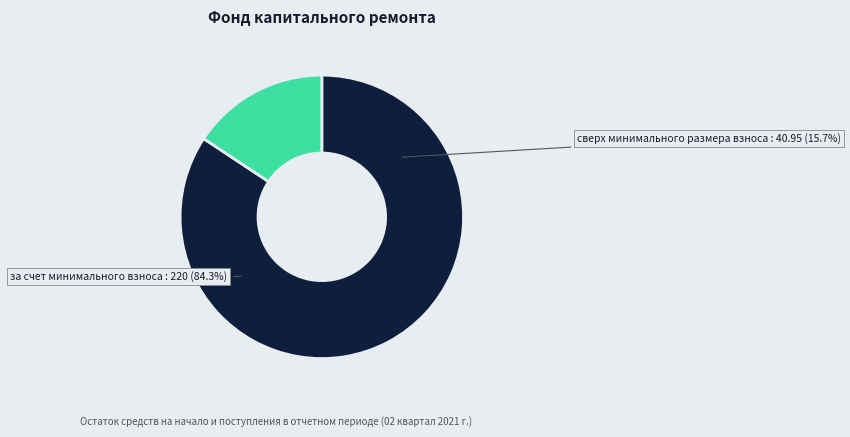

What is the ratio of the value at за счет минимального взноса to the value at сверх минимального размера взноса?

5.4